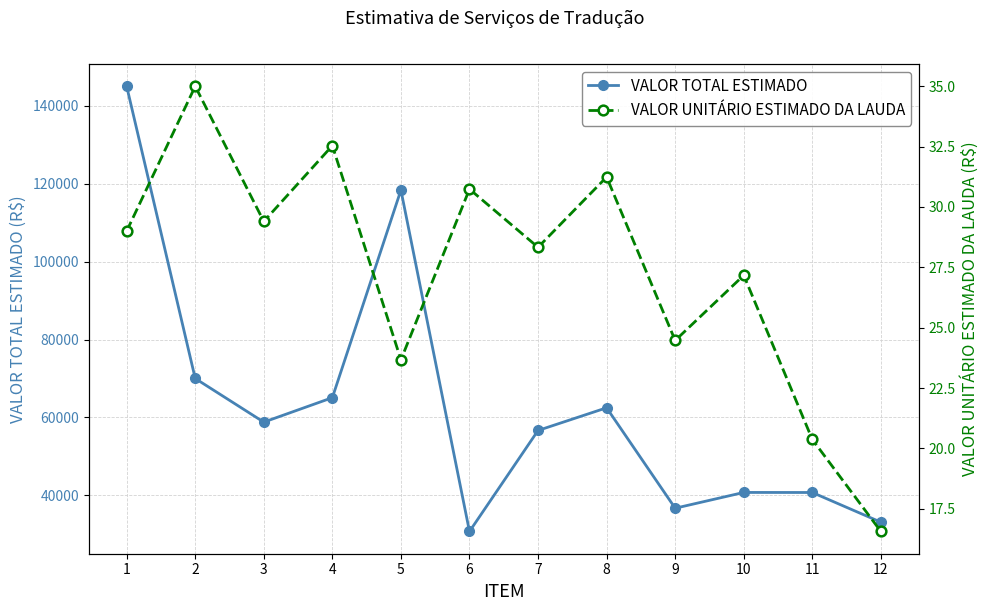

At which label does VALOR UNITÁRIO ESTIMADO DA LAUDA first exceed 29?

2